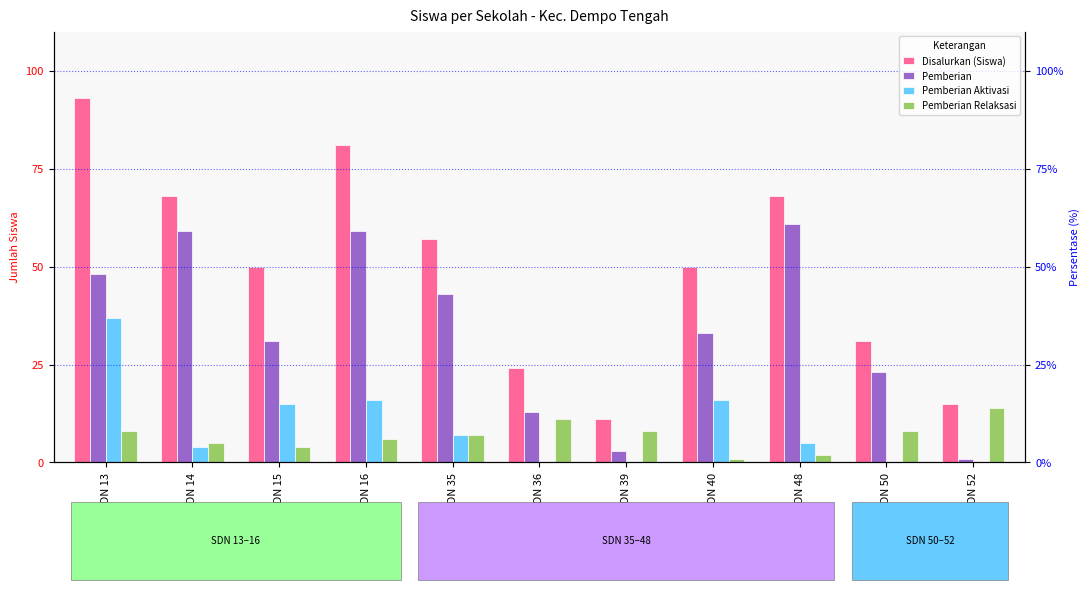

Which series has the largest range (max minus min)?

Disalurkan (Siswa)